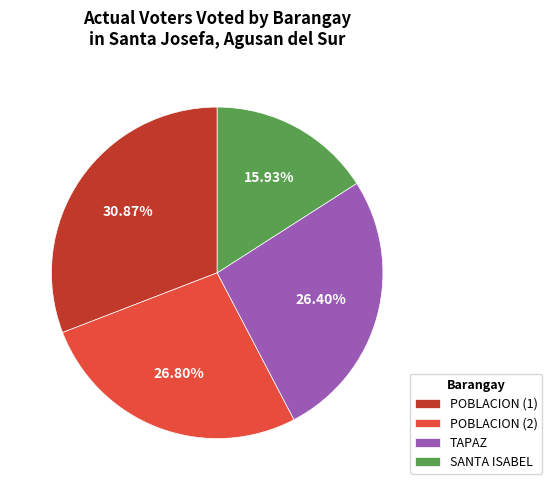

Which has a higher value, POBLACION (1) or TAPAZ?

POBLACION (1)